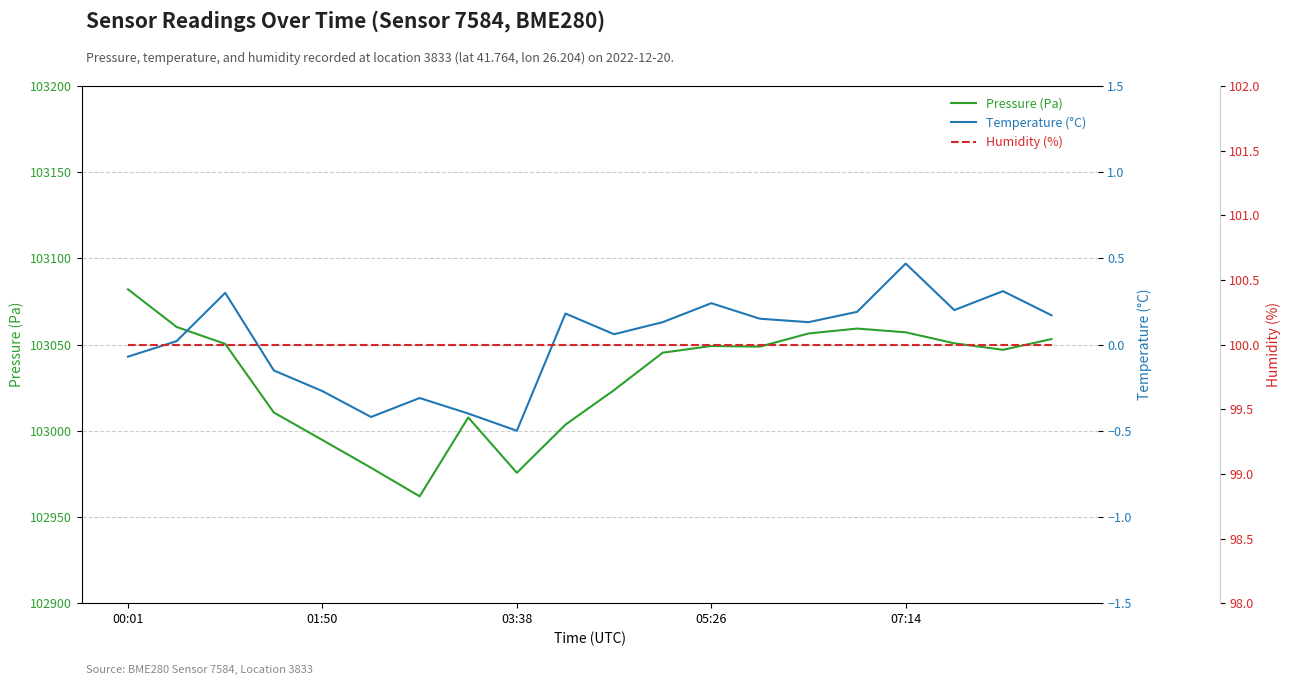

Is the value of Humidity (%) at 00:01 greater than the value of Pressure (Pa) at 15?

No